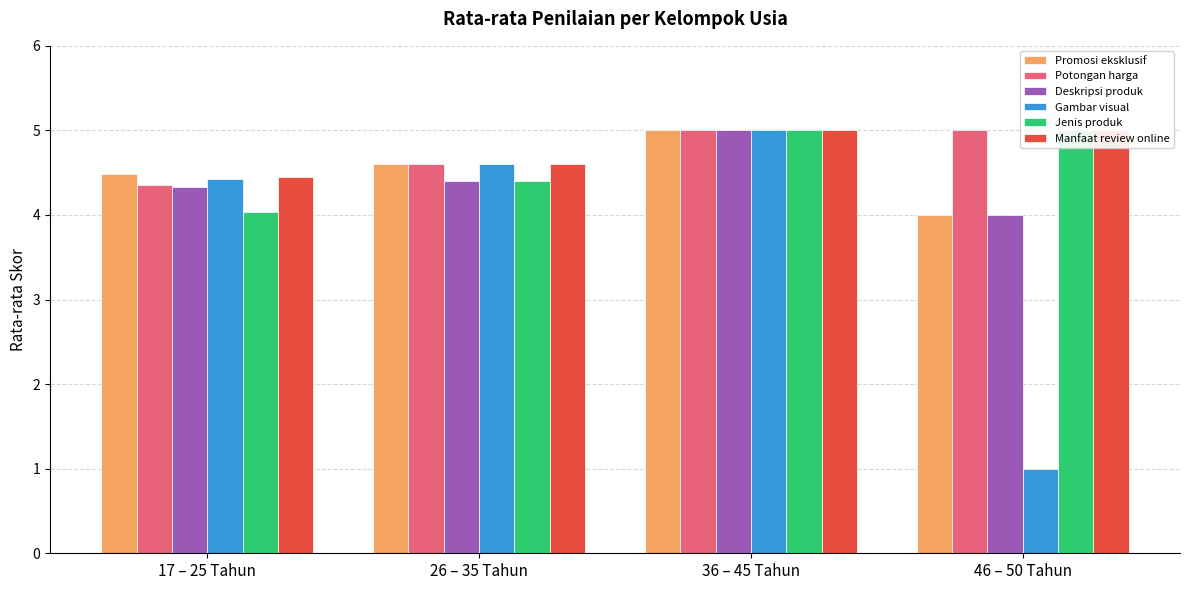

Reading left to right, extract all data points from this chart.

Promosi eksklusif: 4.5	4.6	5.0	4.0
Potongan harga: 4.4	4.6	5.0	5.0
Deskripsi produk: 4.3	4.4	5.0	4.0
Gambar visual: 4.4	4.6	5.0	1.0
Jenis produk: 4.0	4.4	5.0	5.0
Manfaat review online: 4.5	4.6	5.0	5.0